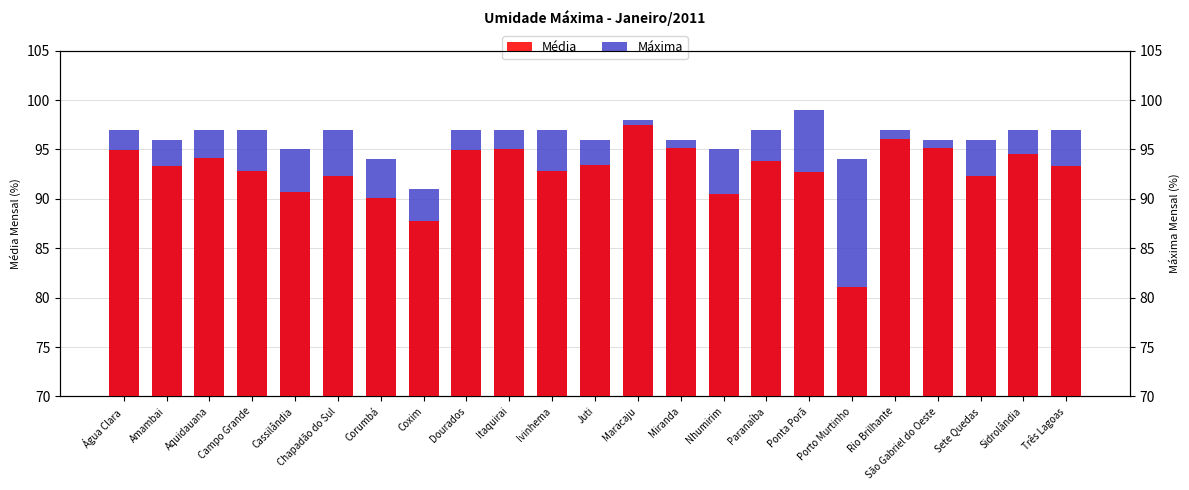

What are all the series names shown in the legend?

Máxima, Média